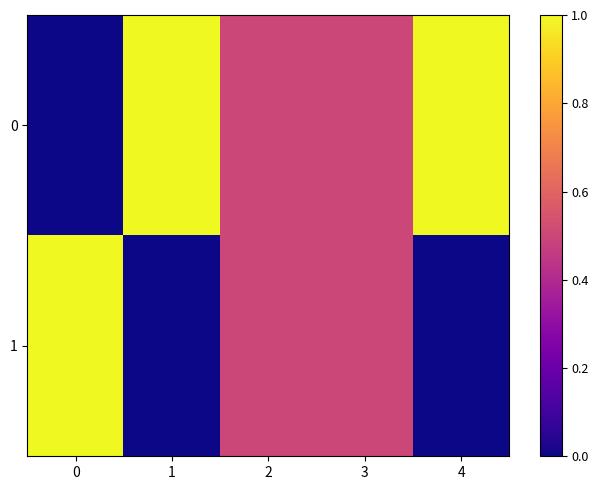

At 2, list the series in order from largest to smallest.

0, 1